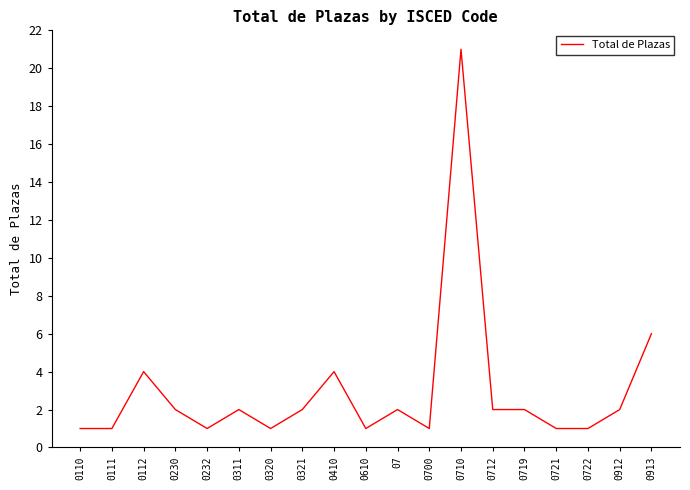

Is it true that the value at 0913 is 2?

False